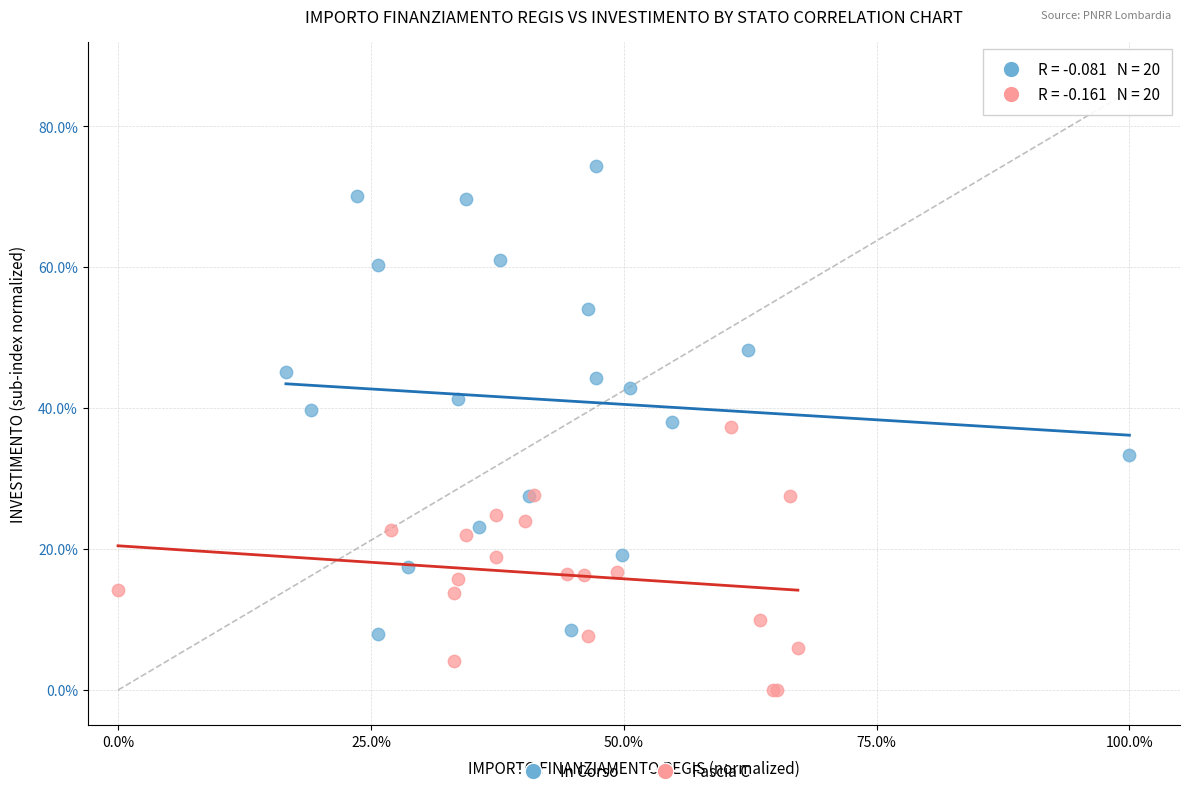

Which series has the largest Y range (max minus min)?

In Corso